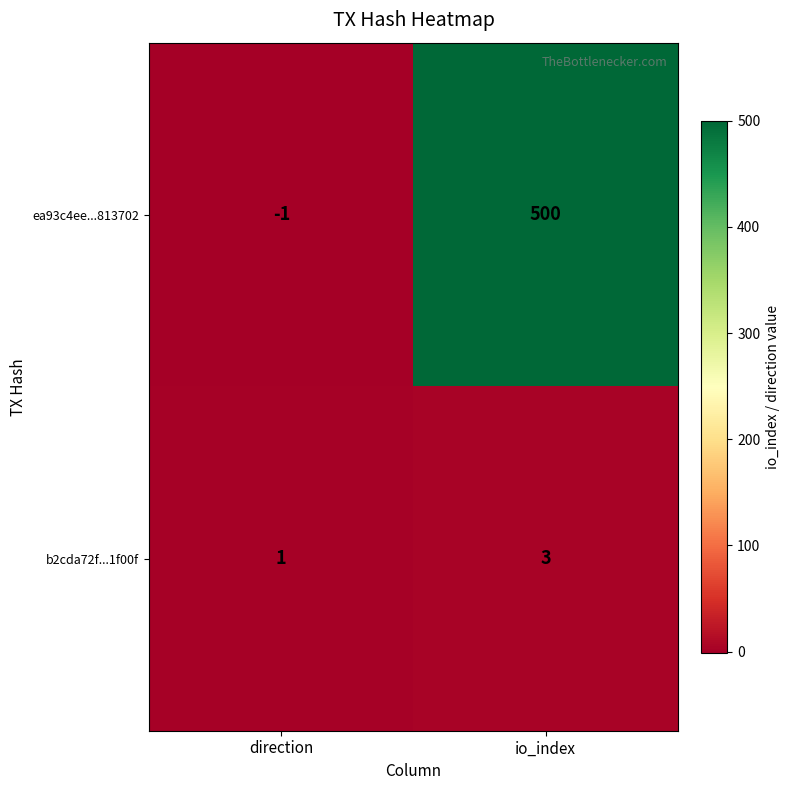

Which label corresponds to the smallest value in the chart?

direction